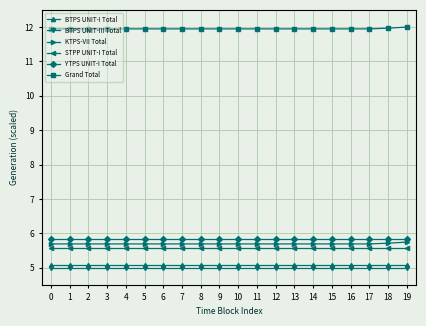

True or false: BTPS UNIT-III Total has a value of 3.1 at 18.

False